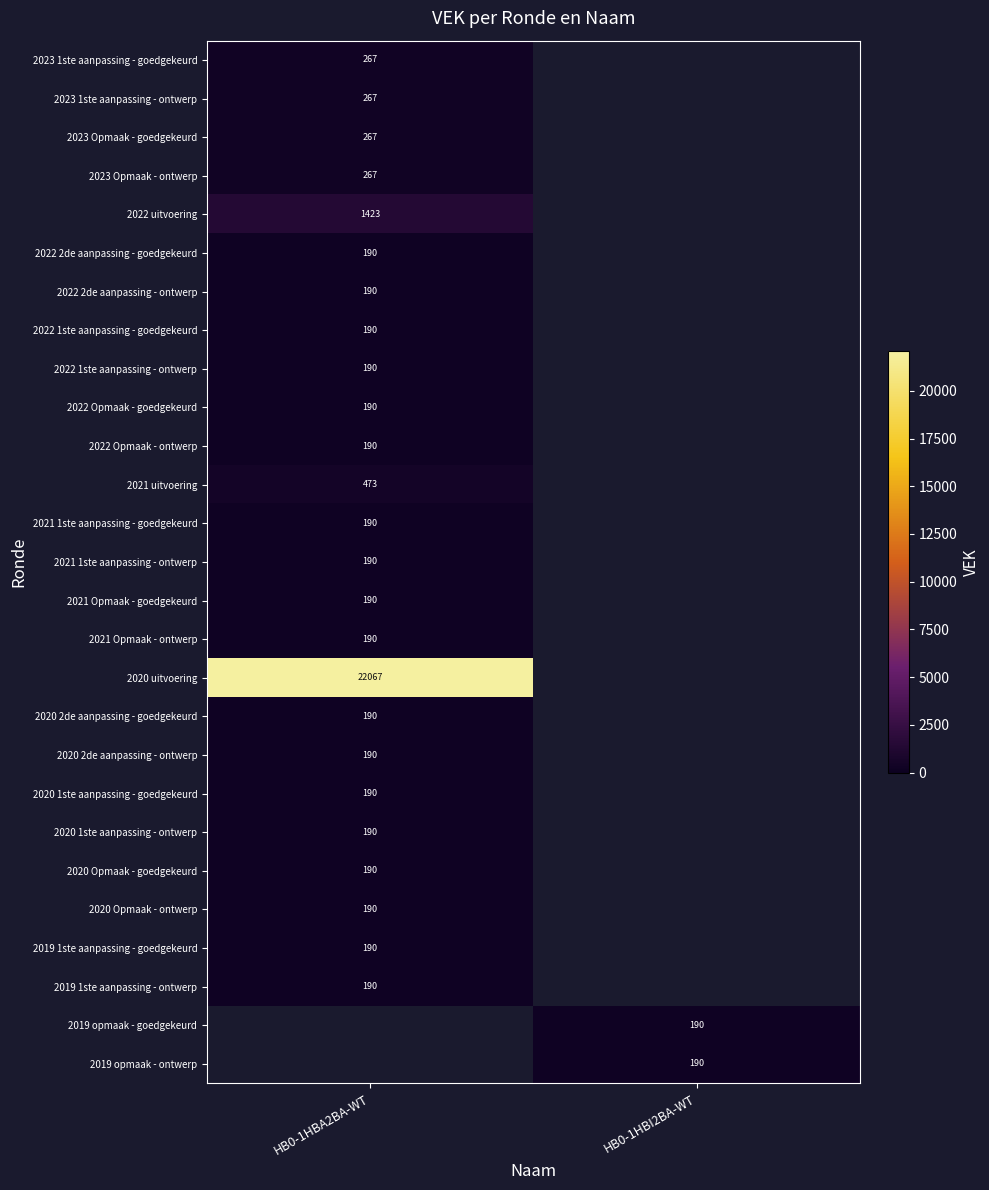

What is the greatest value displayed?

22067.0